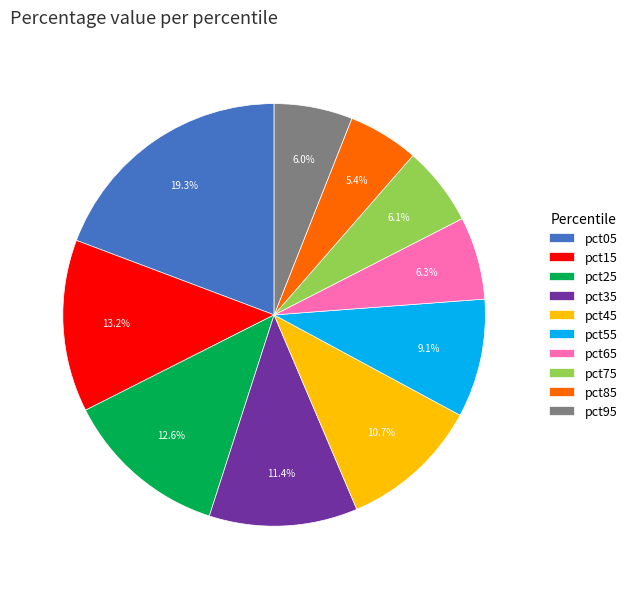

To the nearest percent, what is the average slice percentage?

10%